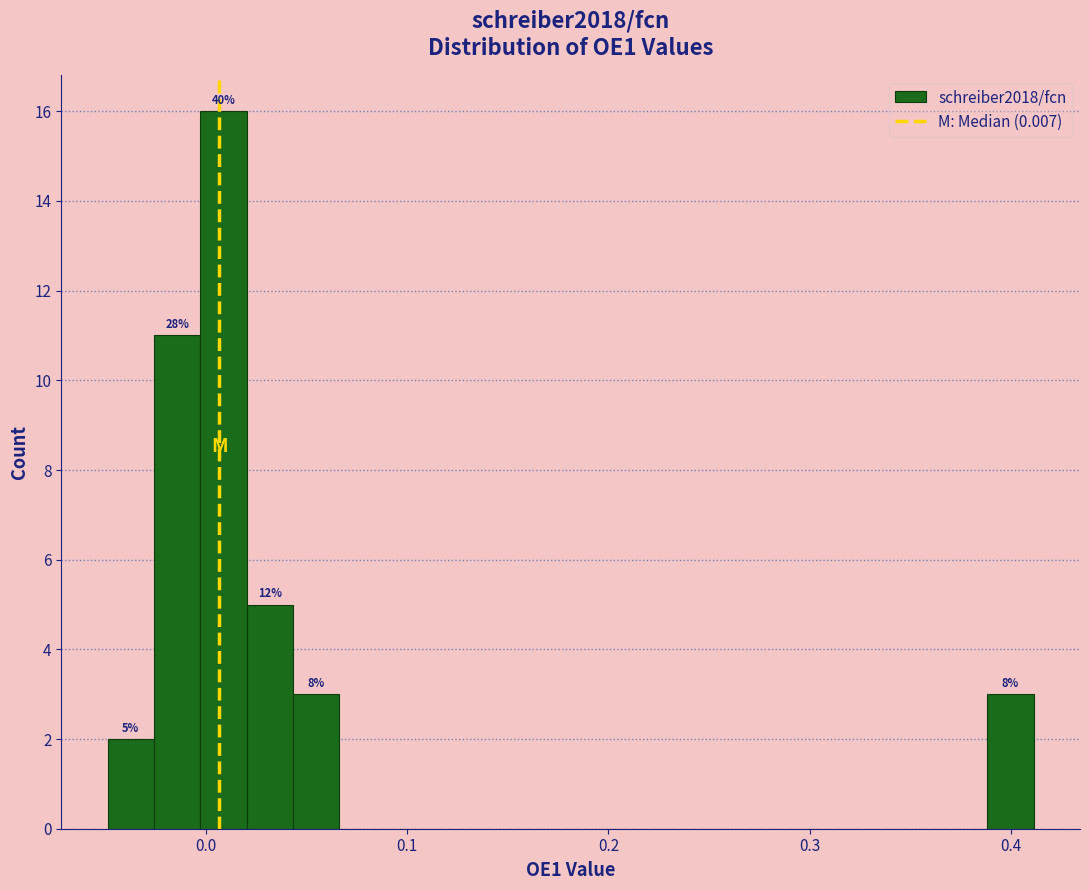

Around what value on the x-axis is the tallest bar? Give the approximate position of its centre, as read against the axis.

0.01